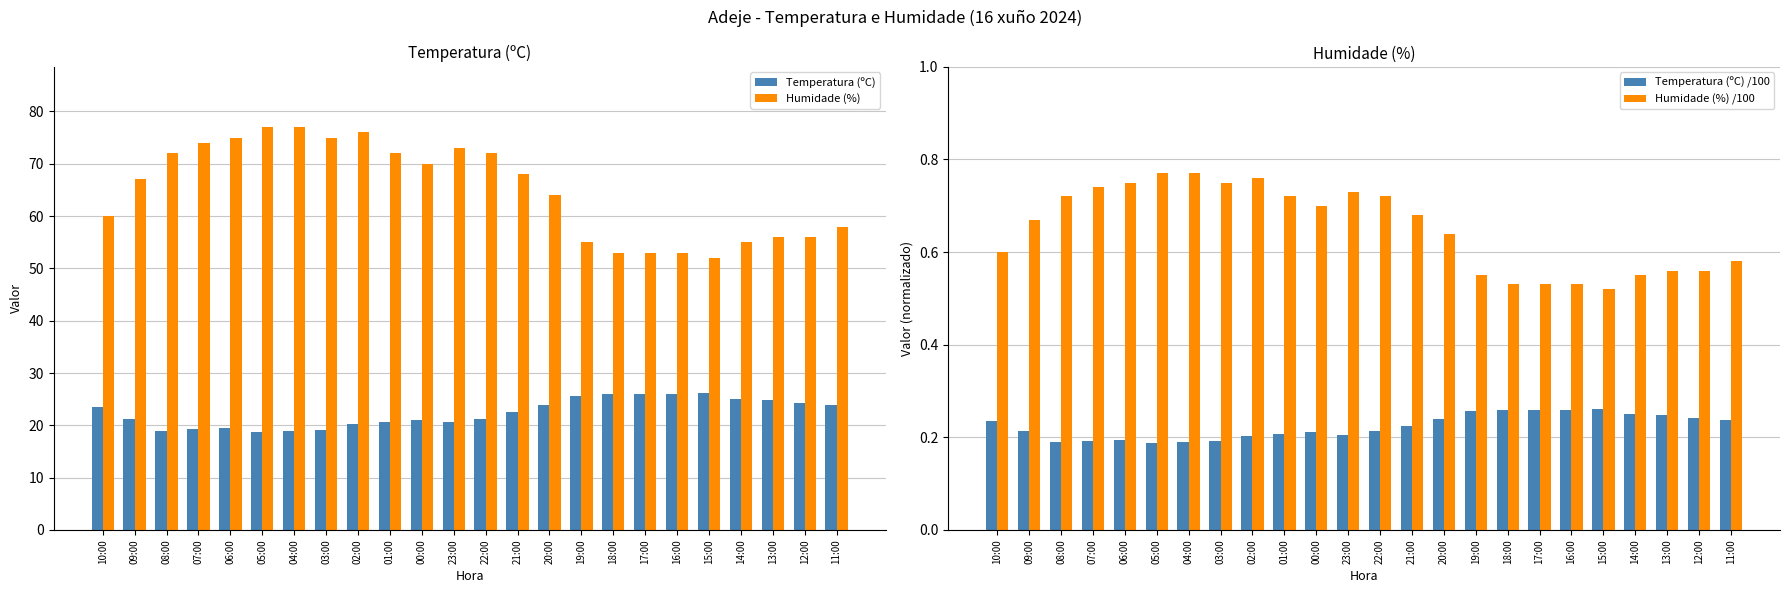

What is the value of the Humidade (%) /100 bar at the 21st from the left?

0.6